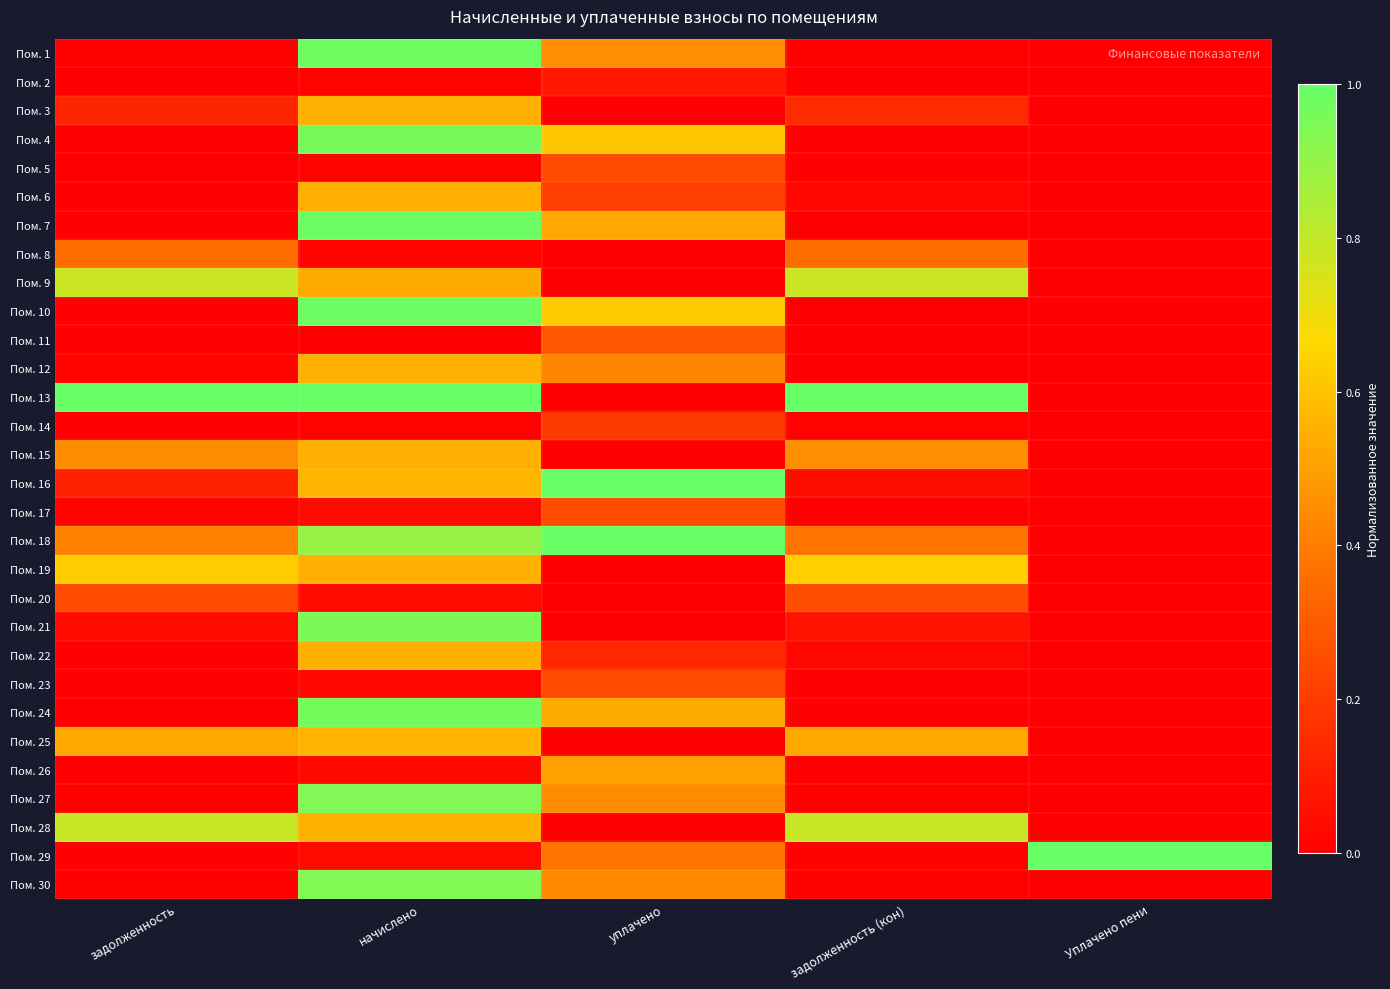

Which series has the largest range (max minus min)?

Пом. 13